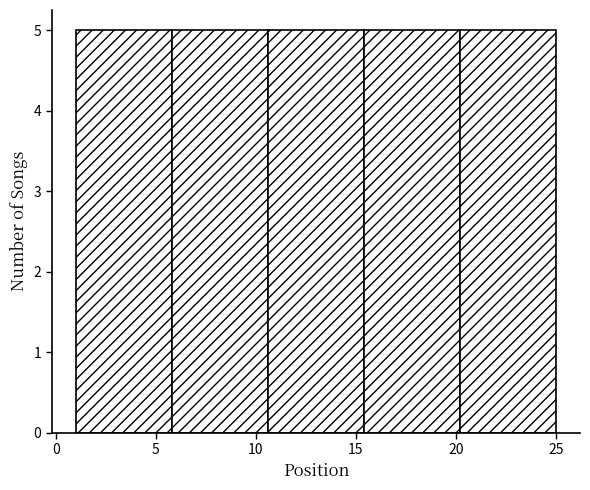

Reading left to right, list every bar in this chart as the range it spans on the x-axis followed by its height. Neither the bar edges nor the heights are printed on the chart, so give them approximately, as read against the axes.

1.0 to 5.8: 5
5.8 to 10.6: 5
10.6 to 15.4: 5
15.4 to 20.2: 5
20.2 to 25.0: 5